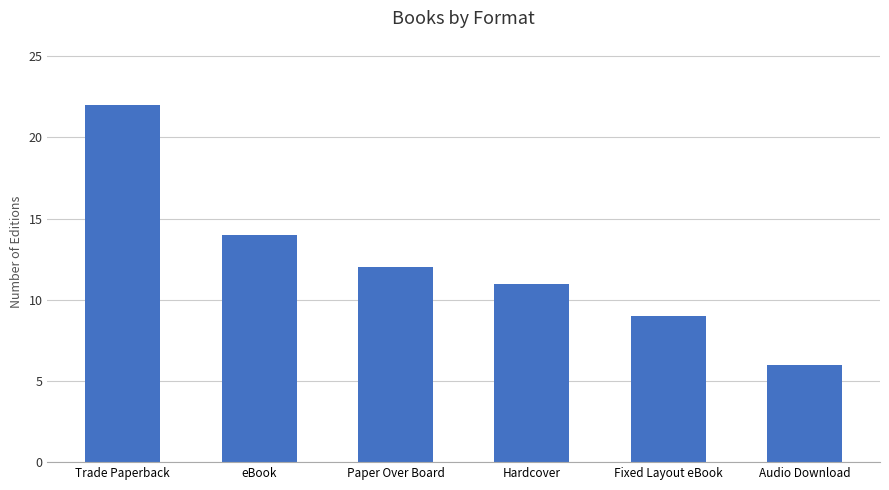

What is the change in value from Trade Paperback to Hardcover?

-11